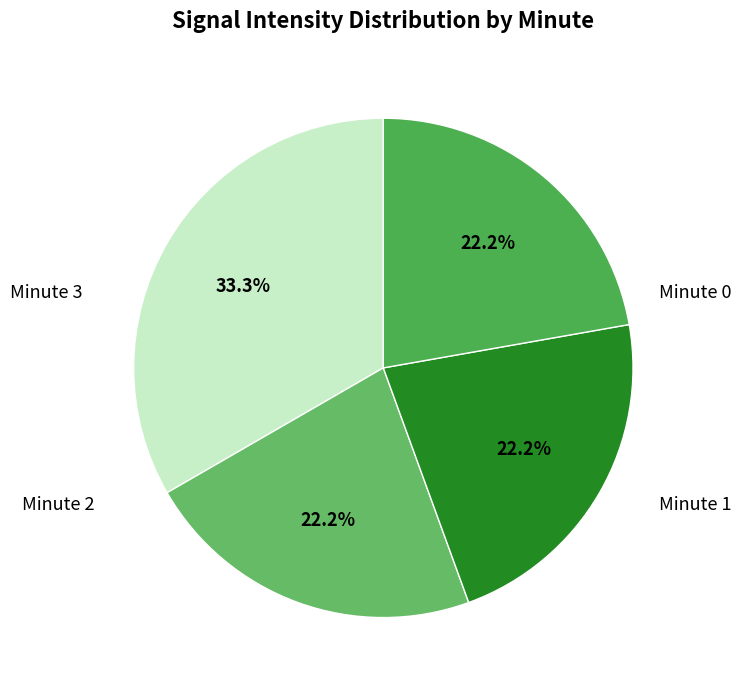

The Minute 0 slice represents 33% of the pie. True or false?

True